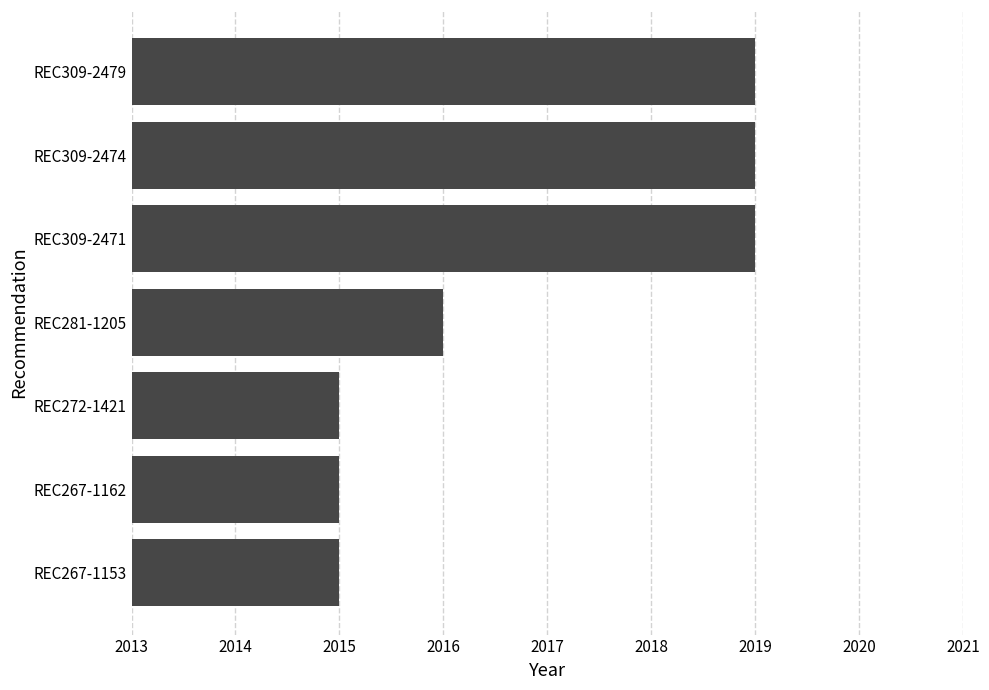

How many data points are less than 2016?

3